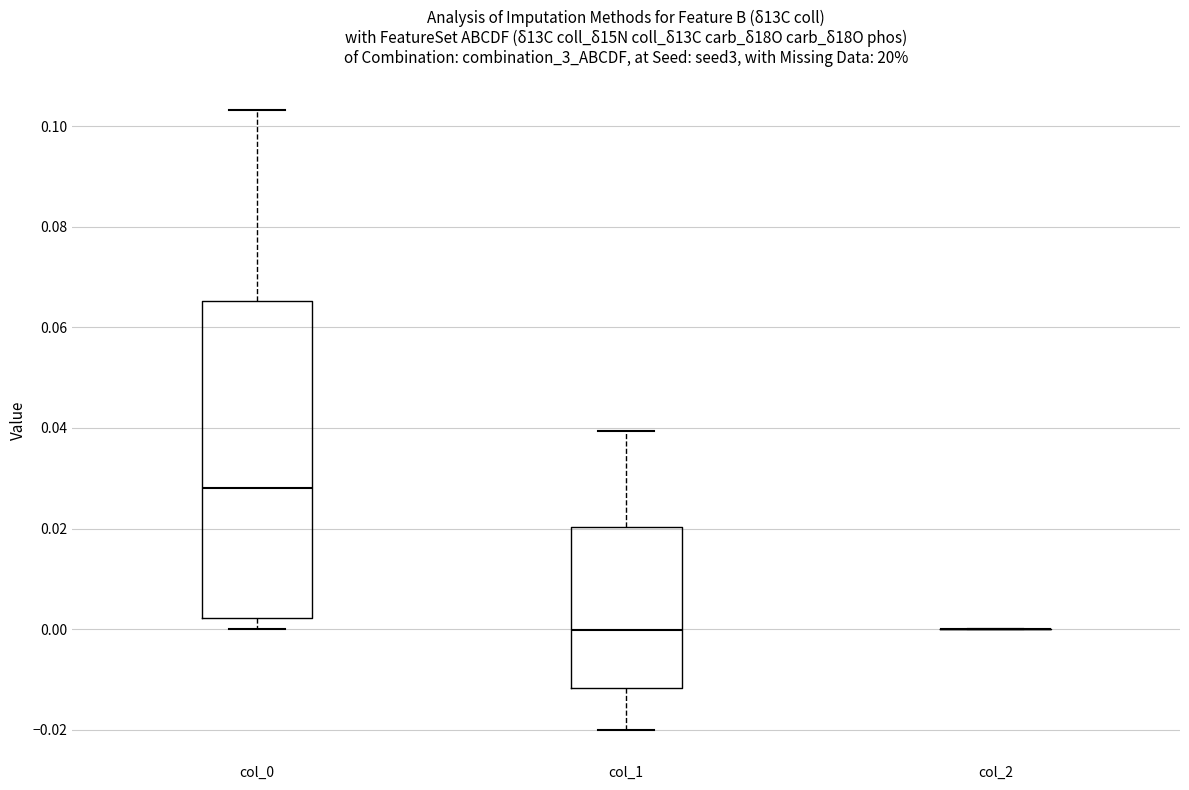

Reading left to right, transcribe this box plot: for each box, give where its median line is, the range the box spans, and where its two whiskers end, as read against the y-axis. The values are not printed on the chart, so give them approximately, as read against the axis.

col_0: median 0.028, box 0.002 to 0.066, whiskers 0.000 to 0.104
col_1: median 0.000, box -0.012 to 0.020, whiskers -0.020 to 0.040
col_2: box collapsed to a line at 0.000, whiskers 0.000 to 0.000